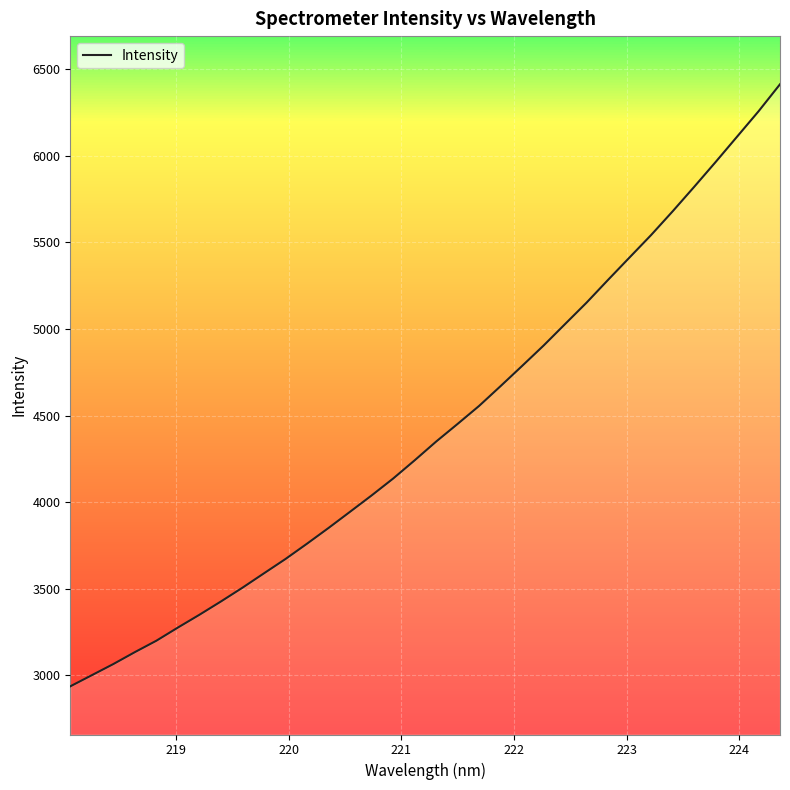

Does the chart display data point markers on the line(s)?

No